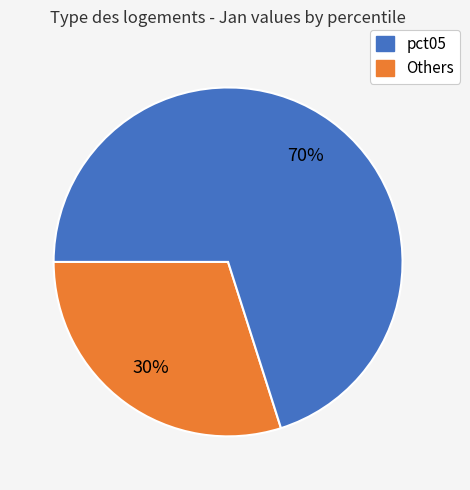

Count the number of slices in the pie.

2